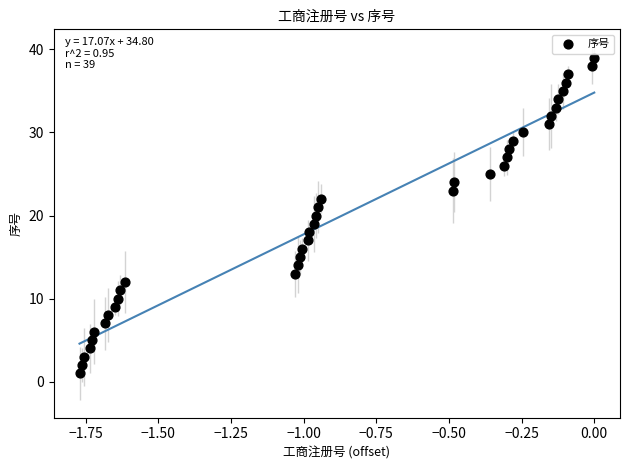

What is the range of Y values (max minus min)?

38